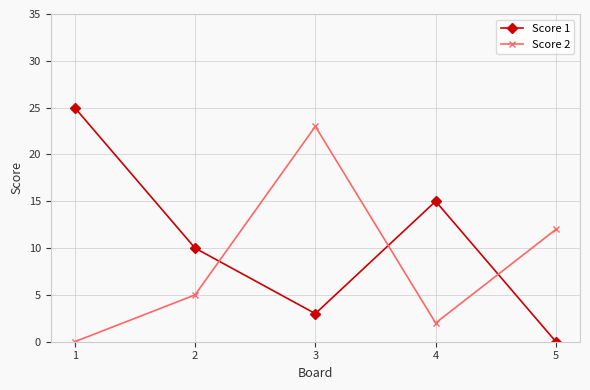

Is this an area chart (filled region under the line)?

No